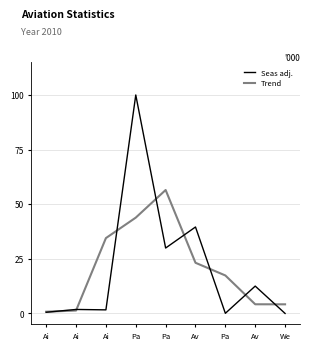

How many distinct data groups are displayed?

2